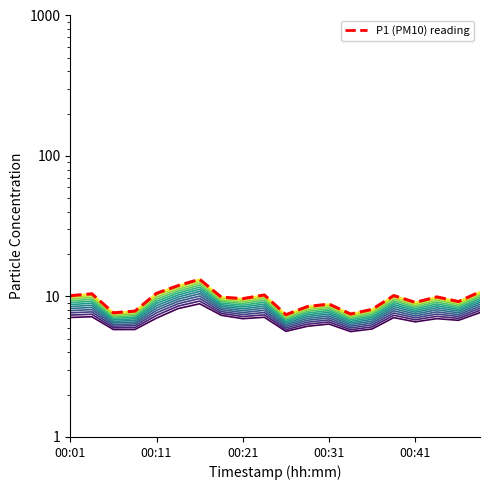

Reading left to right, transcribe all the data shown in this chart.

00:01=10.1	00:04=10.4	00:06=7.7	00:09=7.9	00:11=10.5	00:14=11.9	00:16=13.2	00:19=9.9	00:21=9.7	00:24=10.2	00:26=7.4	00:29=8.5	00:31=8.8	00:34=7.5	00:36=8.1	00:39=10.2	00:41=9.1	00:44=9.9	00:46=9.2	00:49=10.8